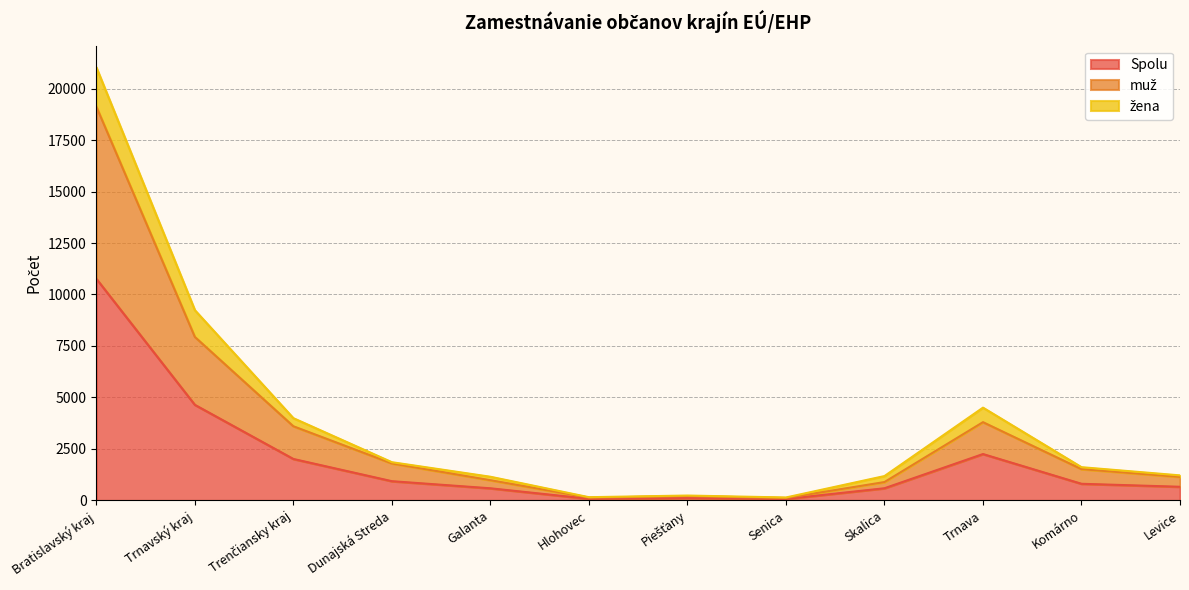

True or false: Spolu and muž intersect in this chart.

False